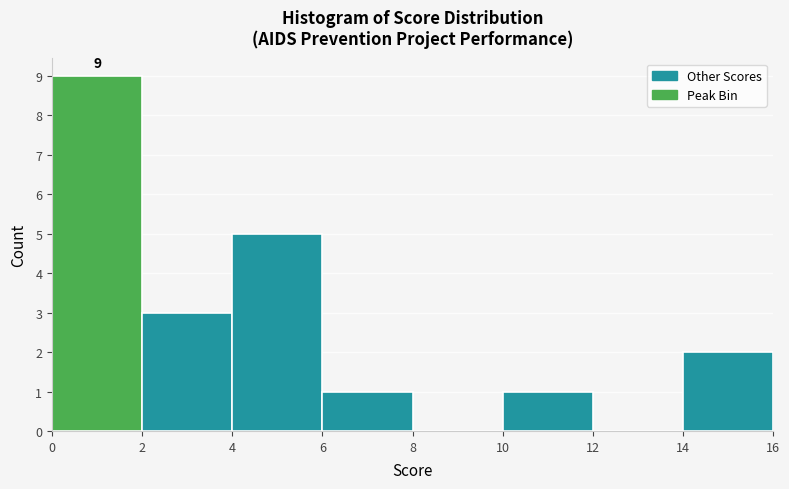

Over which range of the x-axis is the bar tallest?

0 to 2